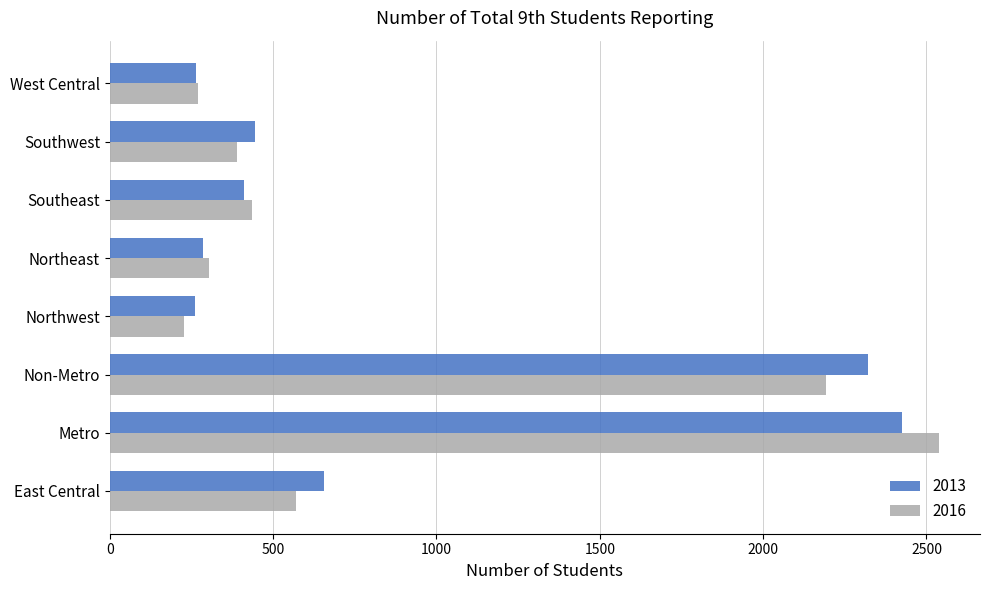

Which category has the highest value across all series?

Metro